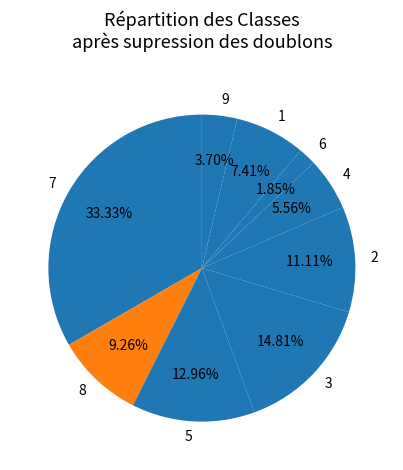

To the nearest percent, what is the difference between the 1 and 5 slice percentages?

6%